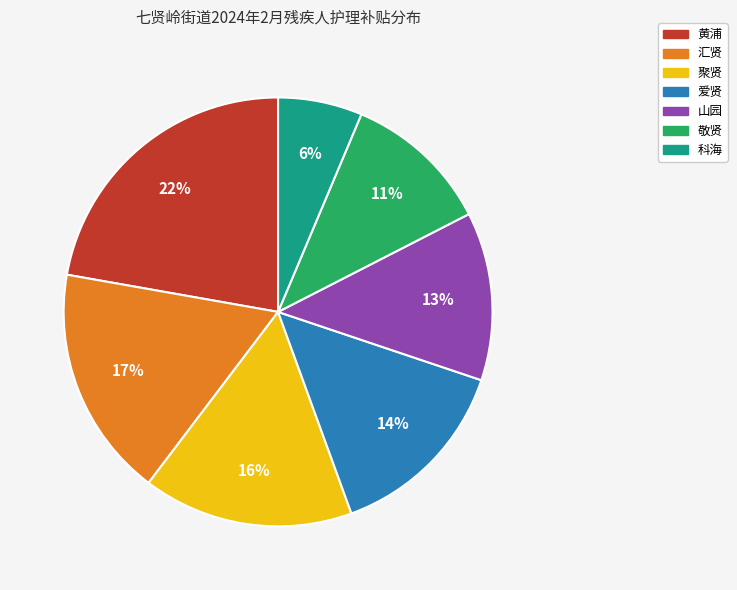

To the nearest percent, what is the average slice percentage?

14%